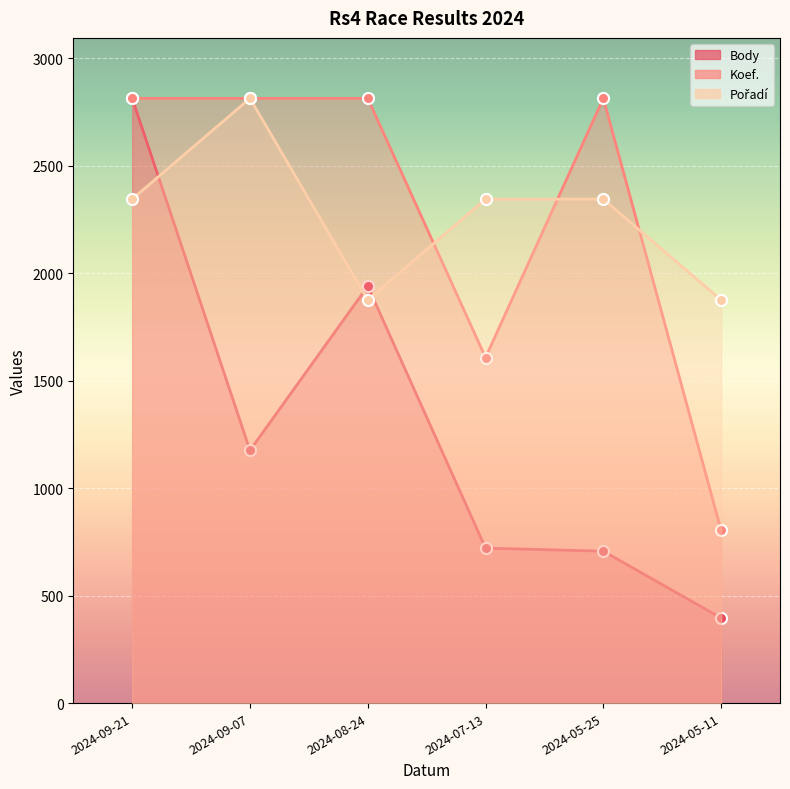

Is it true that Body equals 1176 at 2024-09-07?

True